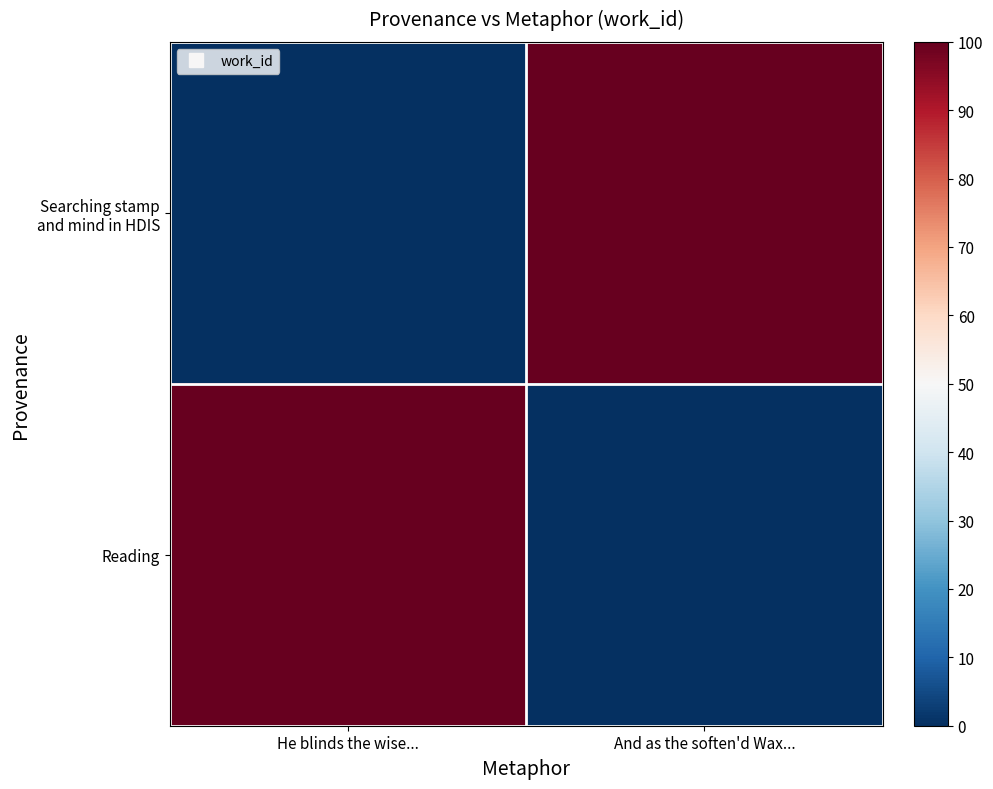

What is the total value across all series at He blinds the wise...?

100